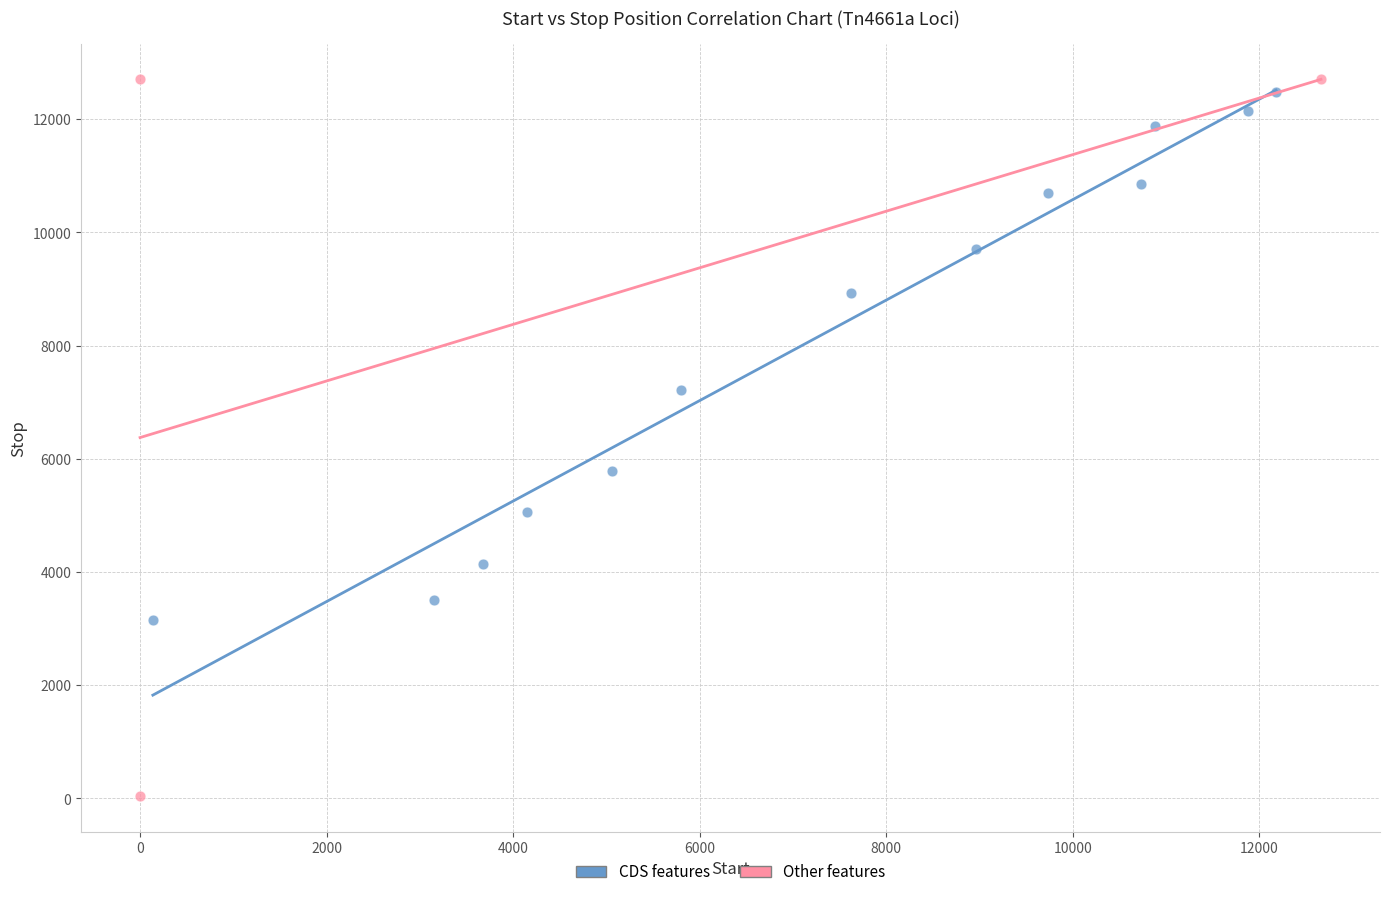

Which series contains the lowest Y value?

Other features